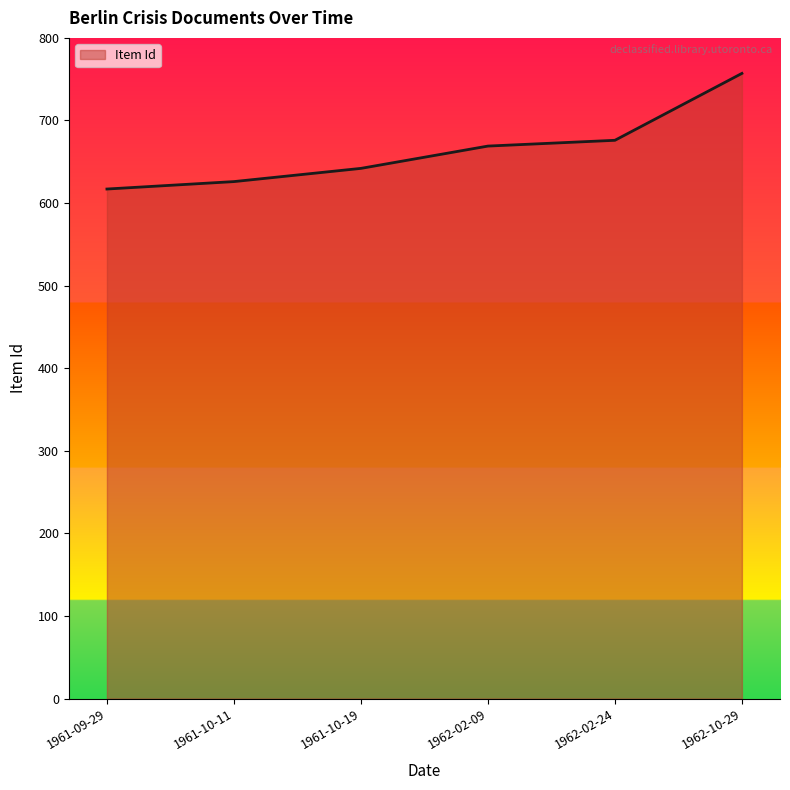

Reading left to right, extract all data points from this chart.

1961-09-29=617	1961-10-11=626	1961-10-19=642	1962-02-09=669	1962-02-24=676	1962-10-29=757